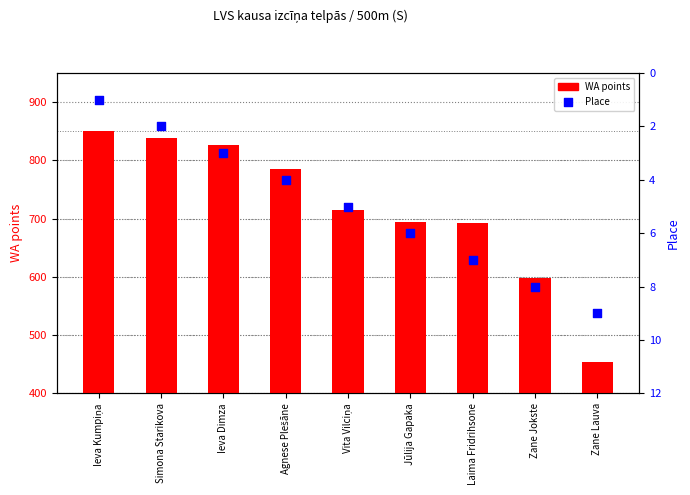

At how many categories does at least one series exceed 648?

7